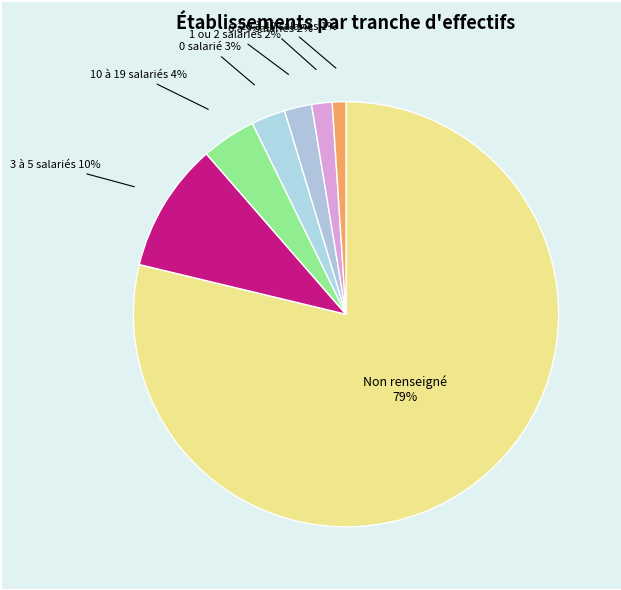

How many slices are in this pie chart?

7